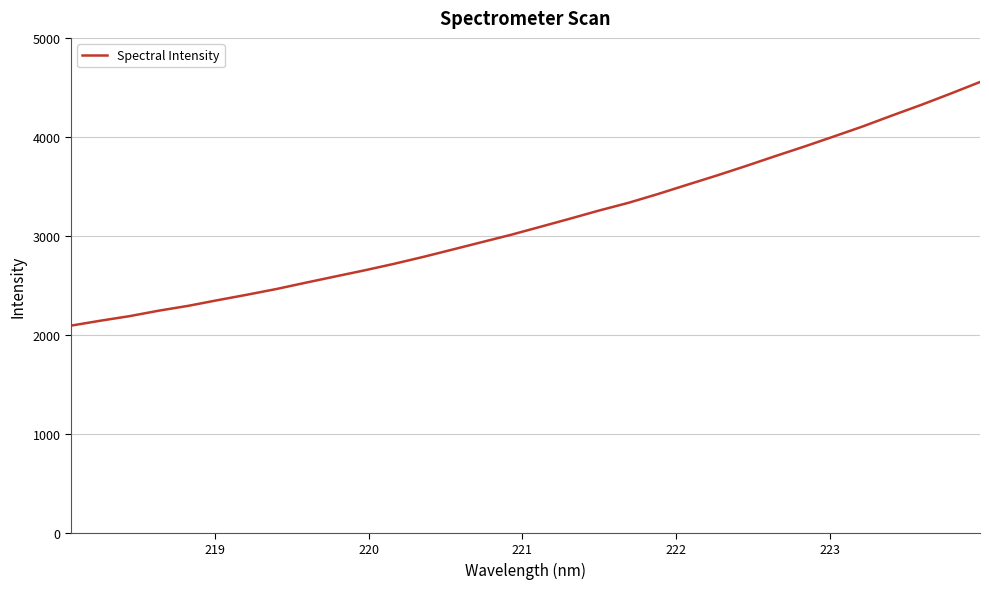

What is the difference between the maximum and minimum values?

2461.4